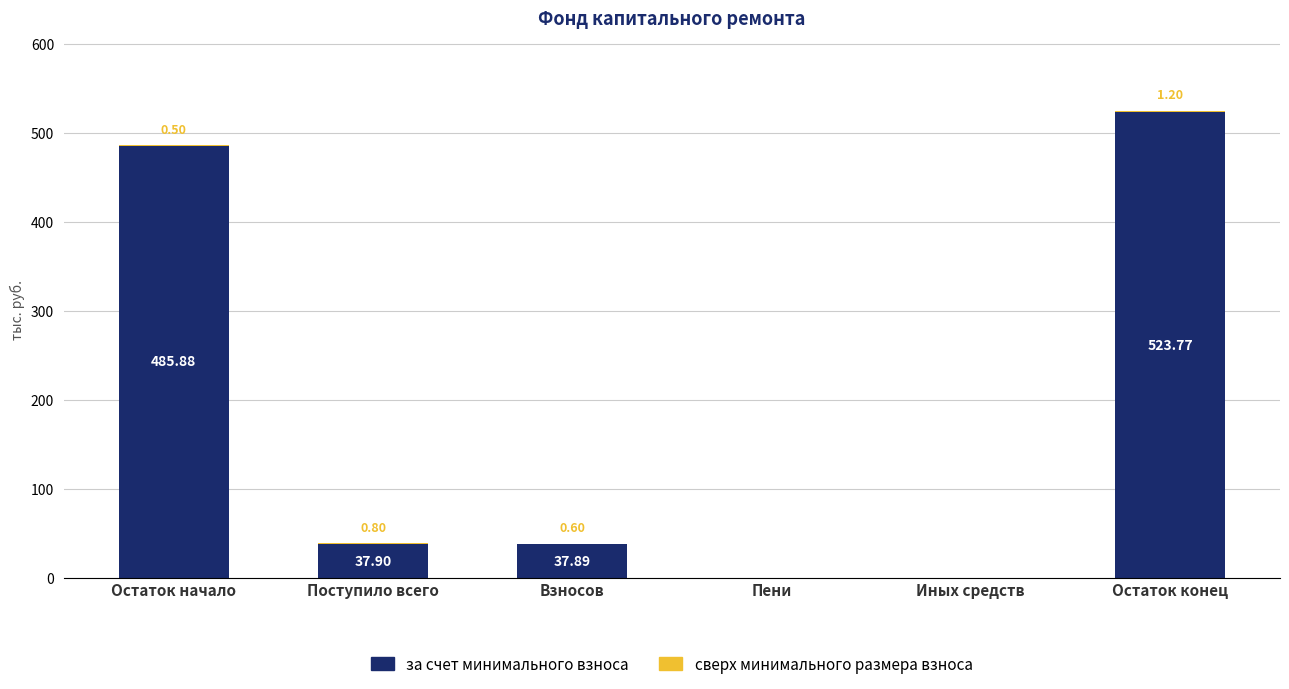

What is the difference between the за счет минимального взноса values at Пени and Остаток конец?

523.8